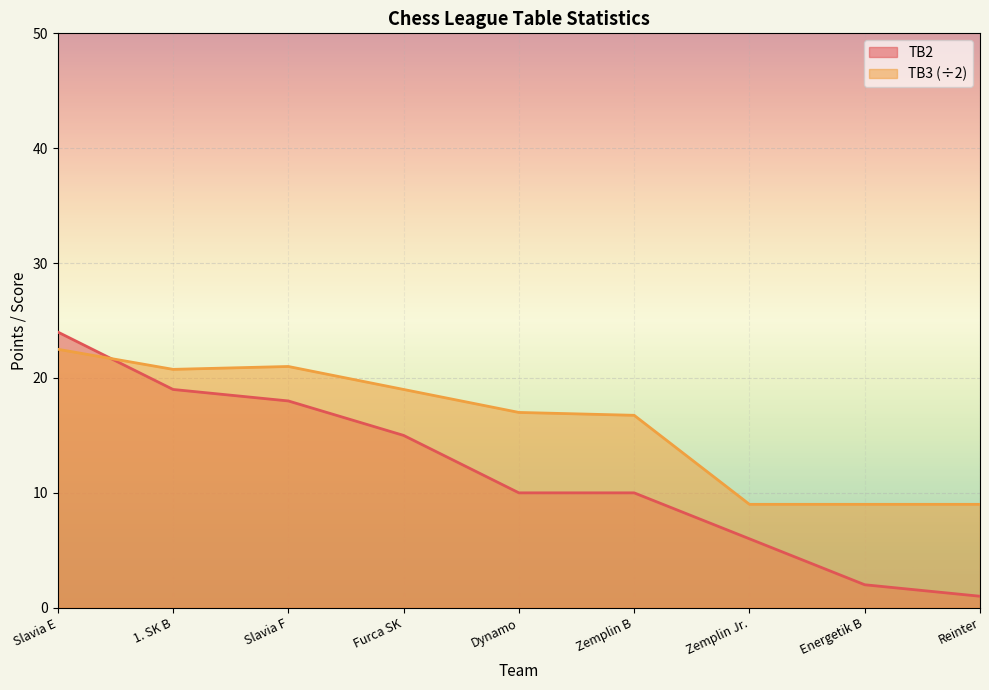

List the series in order of their overall mean, lowest first.

TB2, TB3 (÷2)